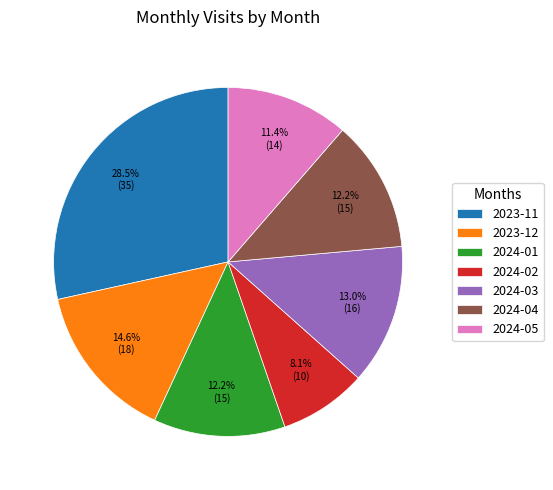

Which slice is the largest?

2023-11